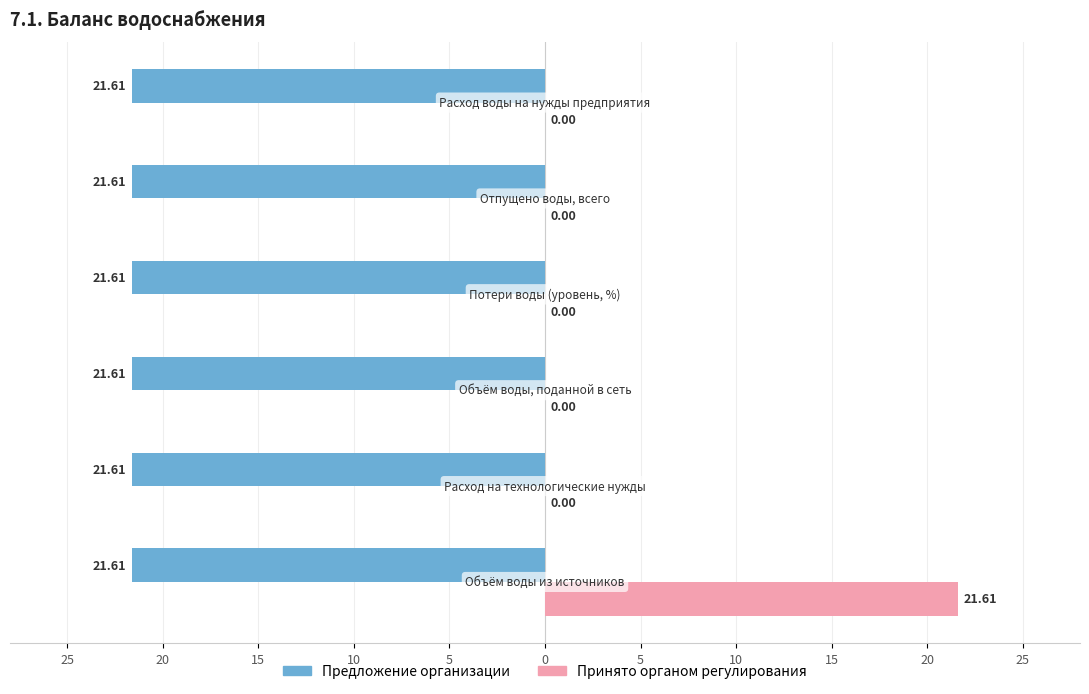

What is the greatest value displayed?

21.6